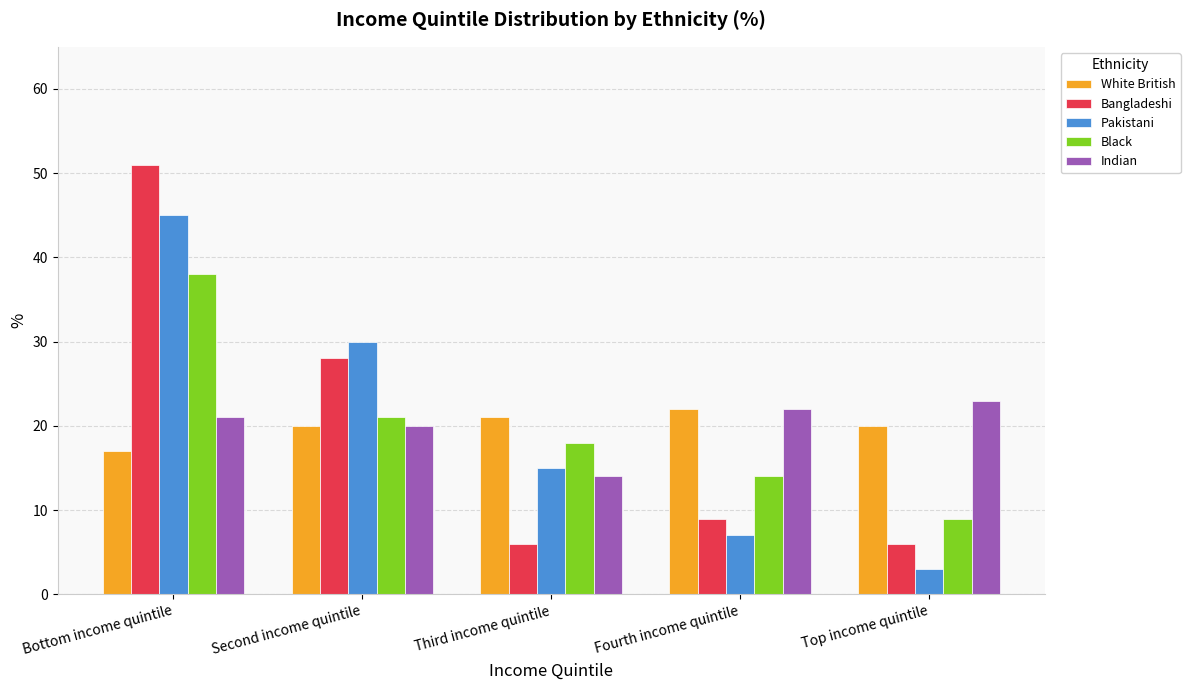

How many Black values are between 14 and 21?

3